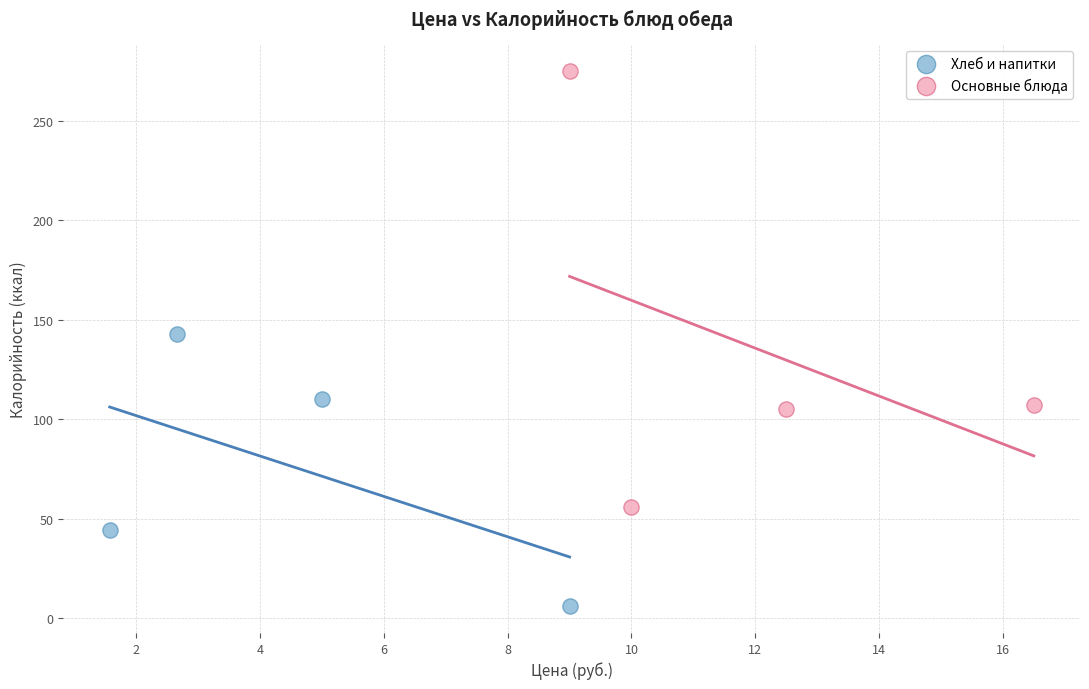

Which series contains the lowest Y value?

Хлеб и напитки